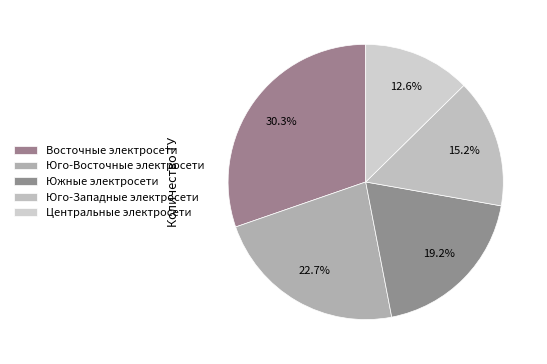

Which category has the biggest portion of the pie?

Восточные электросети